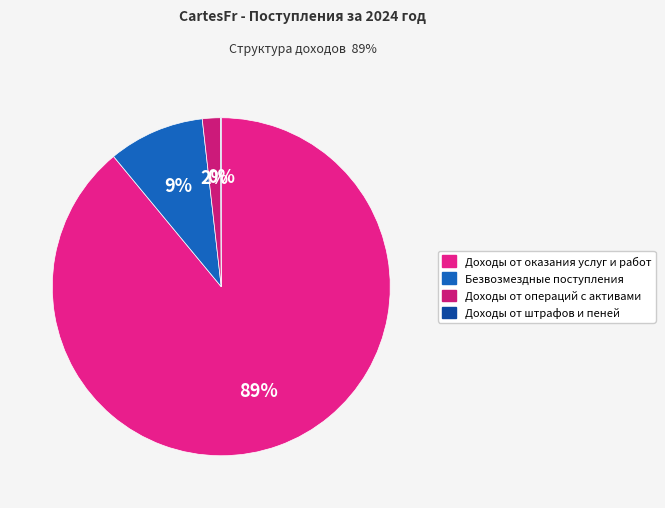

Count the number of slices in the pie.

4